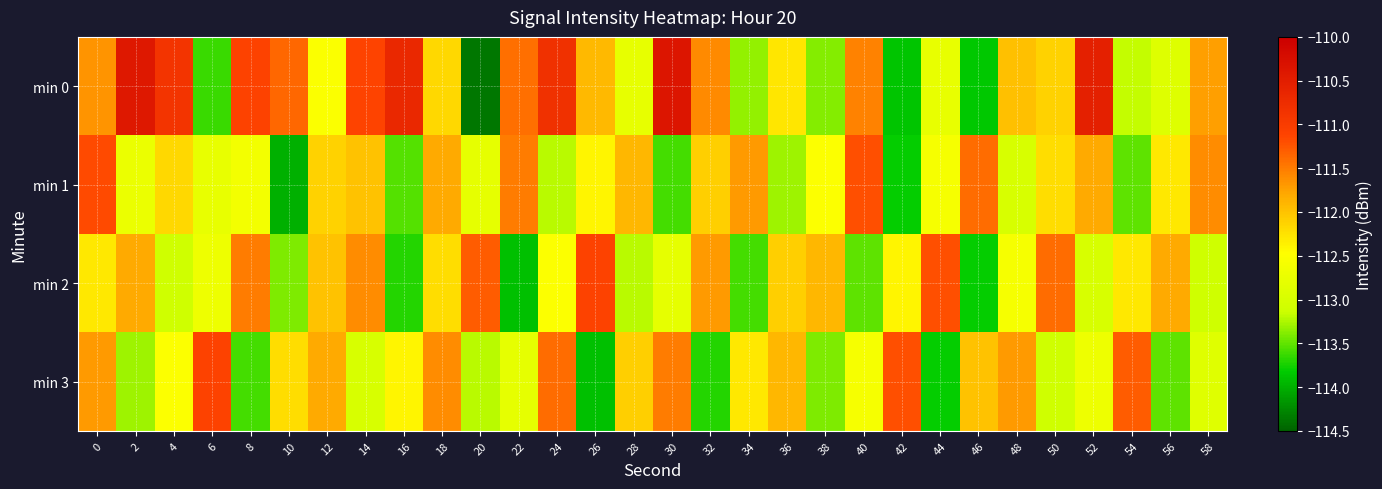

Reading left to right, transcribe all the data shown in this chart.

min 0: 0=-111.7	2=-110.4	4=-110.9	6=-113.6	8=-111.1	10=-111.4	12=-112.5	14=-111.1	16=-110.7	18=-112.2	20=-114.4	22=-111.4	24=-110.8	26=-111.9	28=-112.8	30=-110.4	32=-111.6	34=-113.3	36=-112.3	38=-113.4	40=-111.5	42=-113.9	44=-112.8	46=-113.8	48=-112.0	50=-112.1	52=-110.5	54=-113.2	56=-112.9	58=-111.7
min 1: 0=-111.2	2=-112.7	4=-112.2	6=-112.8	8=-112.6	10=-114.0	12=-112.1	14=-112.0	16=-113.5	18=-111.8	20=-112.8	22=-111.5	24=-113.2	26=-112.4	28=-111.9	30=-113.6	32=-112.1	34=-111.7	36=-113.3	38=-112.5	40=-111.2	42=-113.8	44=-112.6	46=-111.4	48=-113.0	50=-112.2	52=-111.8	54=-113.5	56=-112.3	58=-111.6
min 2: 0=-112.3	2=-111.8	4=-113.1	6=-112.7	8=-111.5	10=-113.4	12=-112.0	14=-111.6	16=-113.7	18=-112.2	20=-111.3	22=-113.9	24=-112.5	26=-111.1	28=-113.2	30=-112.8	32=-111.7	34=-113.6	36=-112.1	38=-111.9	40=-113.5	42=-112.4	44=-111.2	46=-113.8	48=-112.6	50=-111.4	52=-113.0	54=-112.3	56=-111.8	58=-113.1
min 3: 0=-111.7	2=-113.3	4=-112.5	6=-111.1	8=-113.6	10=-112.2	12=-111.8	14=-113.0	16=-112.4	18=-111.6	20=-113.2	22=-112.8	24=-111.4	26=-113.9	28=-112.1	30=-111.5	32=-113.7	34=-112.3	36=-111.9	38=-113.4	40=-112.6	42=-111.2	44=-113.8	46=-112.0	48=-111.7	50=-113.1	52=-112.7	54=-111.3	56=-113.5	58=-112.9